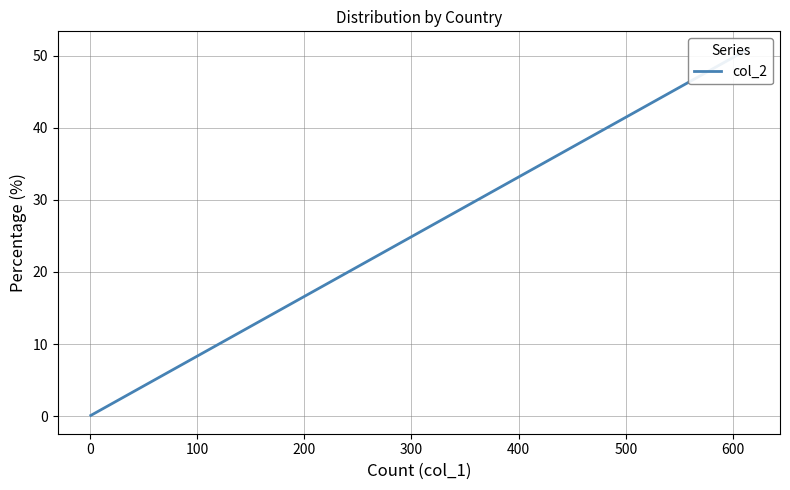

What is the sum of all values?

99.3